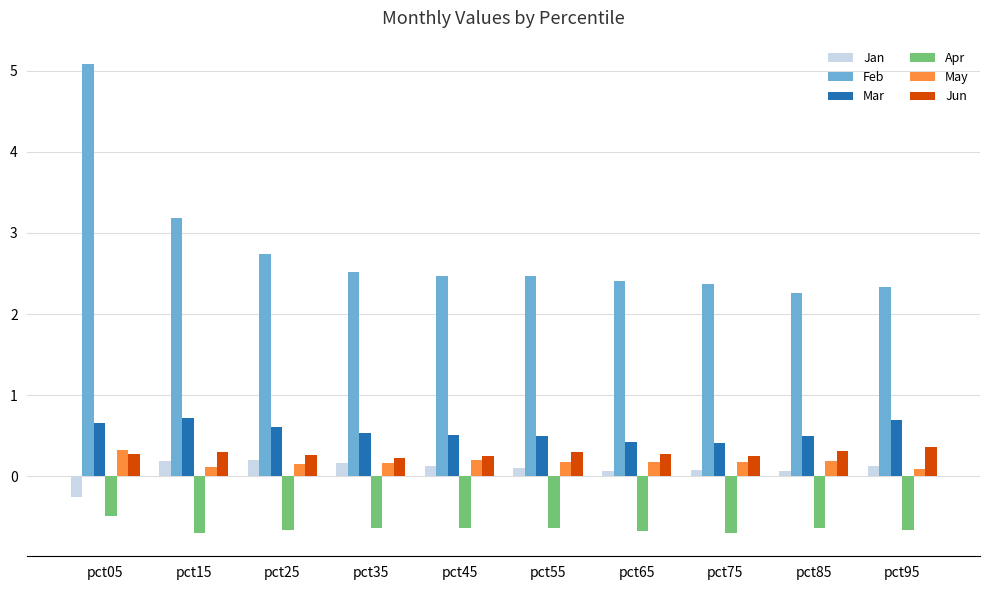

At which label does May reach its peak?

pct05